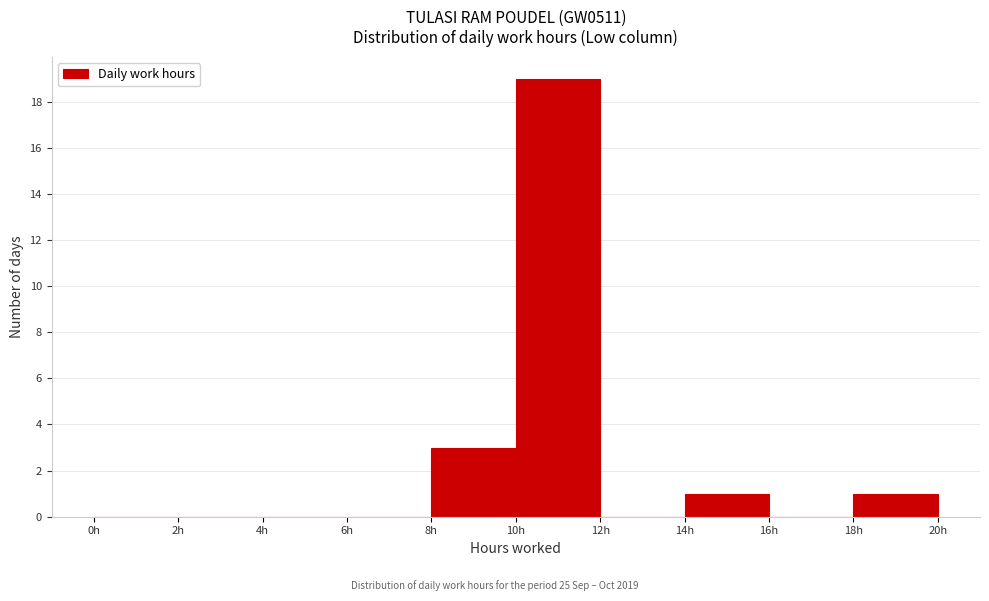

How tall is the bar that spans 10 to 12 on the x-axis? The values are not printed on the chart, so give them approximately, as read against the axis.

19